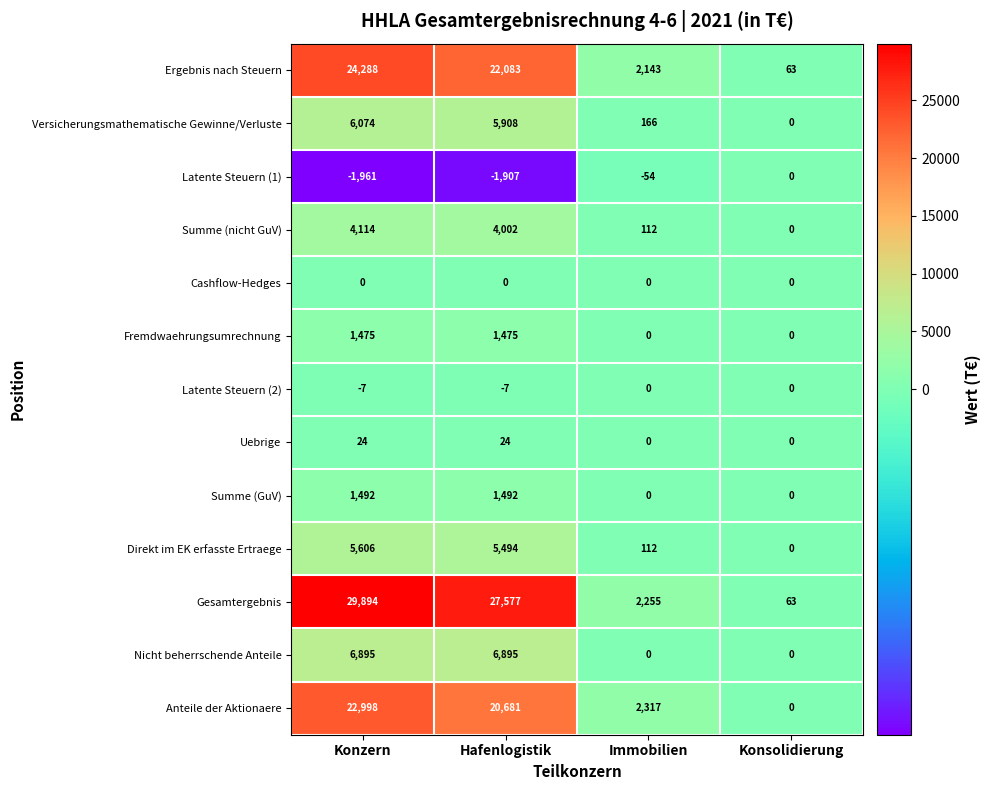

True or false: Latente Steuern (2) has a value of -10 at Hafenlogistik.

False